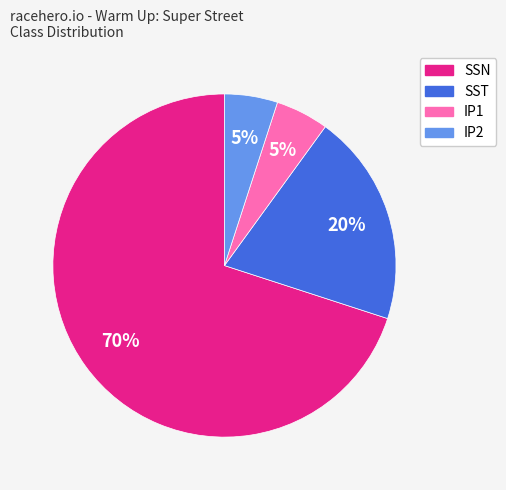

What is the largest slice in the pie chart?

SSN